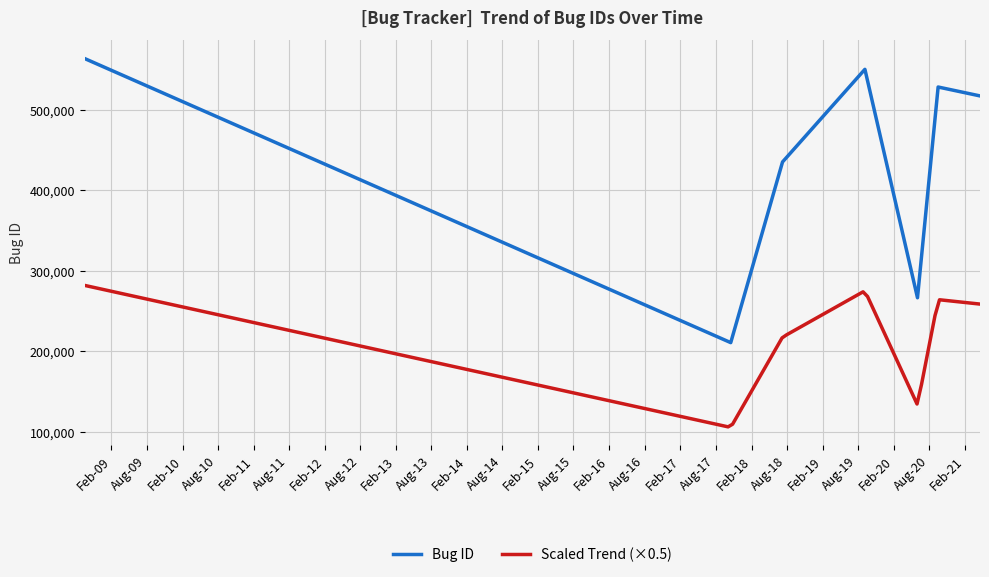

What is the sum of the values at 2020-06-02 and 2020-09-16?

795129